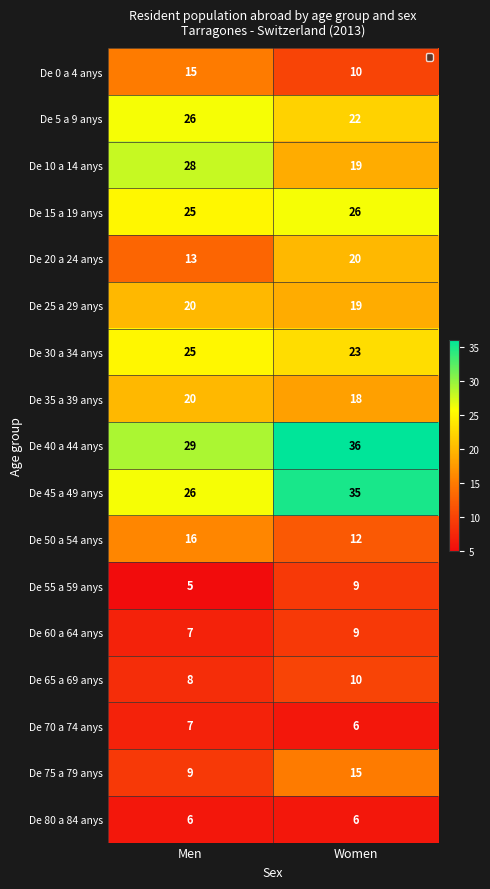

What is the difference between the maximum and minimum values in the De 10 a 14 anys series?

9